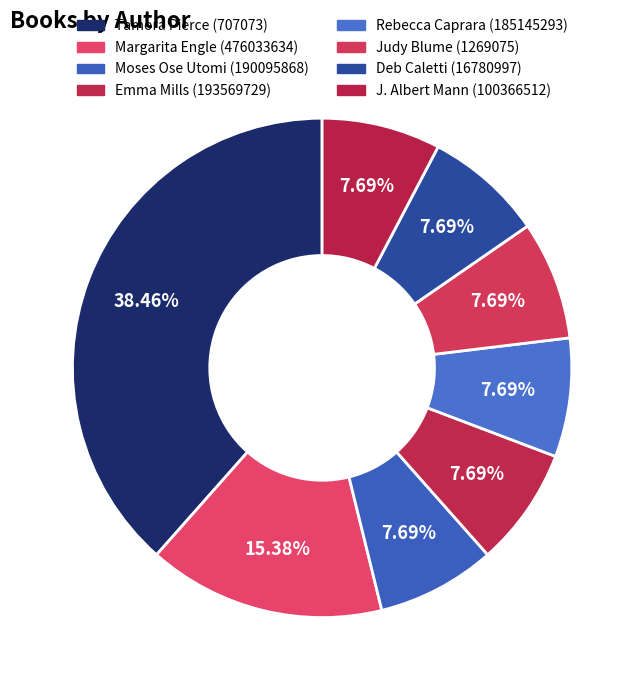

Approximately how many times larger is the value at Moses Ose Utomi (190095868) compared to Margarita Engle (476033634)?

0.5